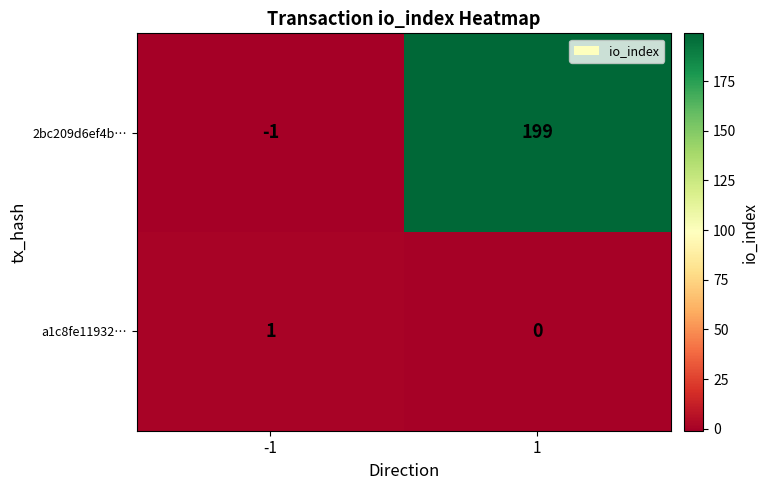

How many distinct data groups are displayed?

2